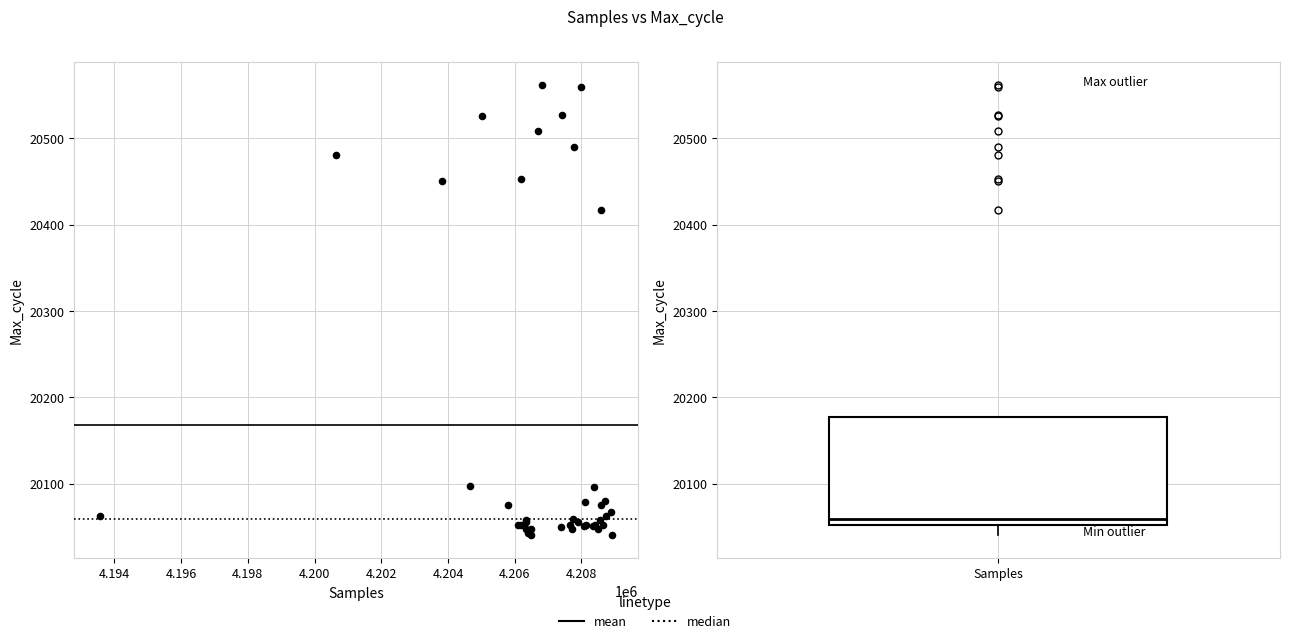

What Y value in the scatter plot is closest to 20301?

20417